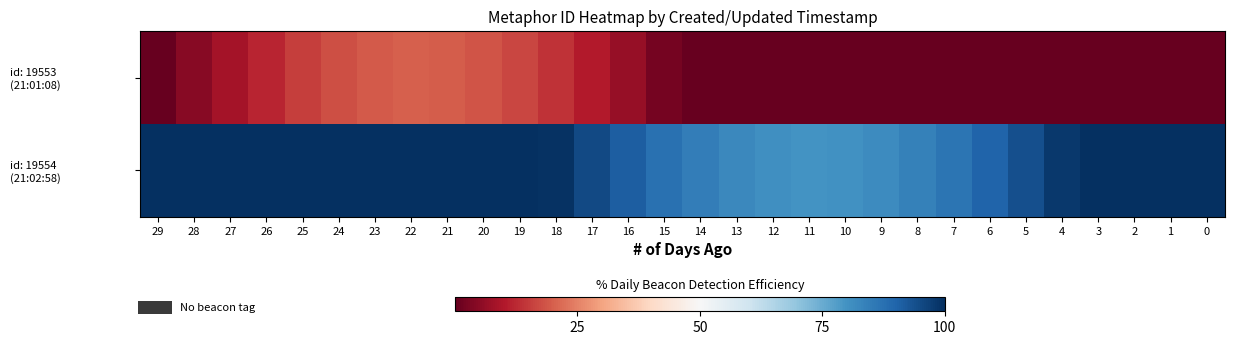

Which series changed the most between 29 and 28?

id: 19553 (21:01:08)